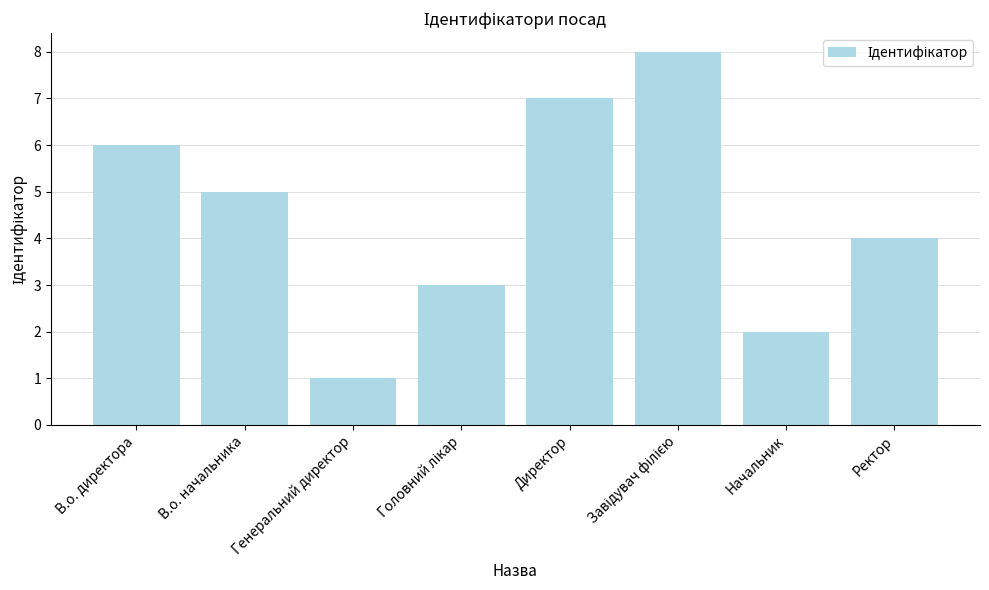

What is the difference between the values at В.о. начальника and Начальник?

3